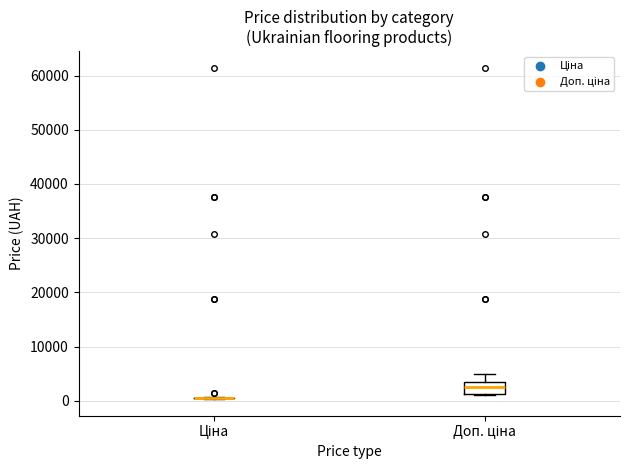

Comparing the boxes themselves (not the whiskers), which one is the tallest?

Доп. ціна